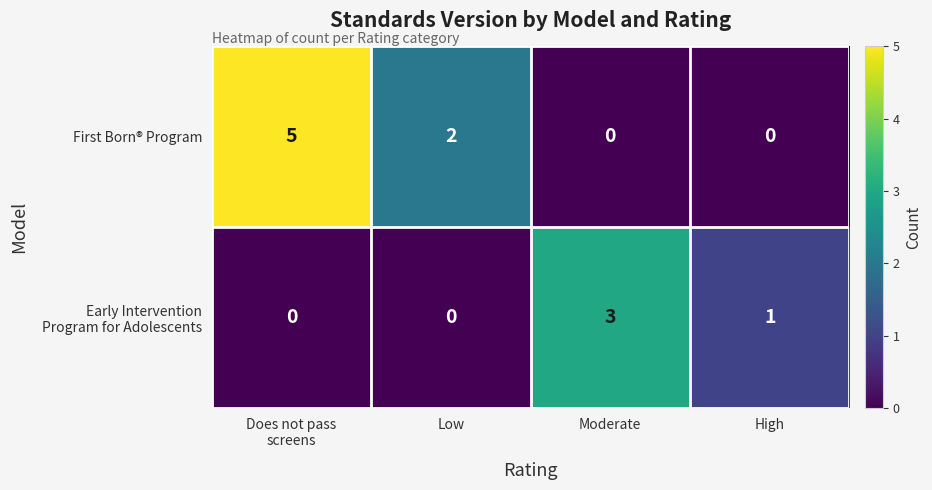

What is the sum of all First Born® Program values?

7